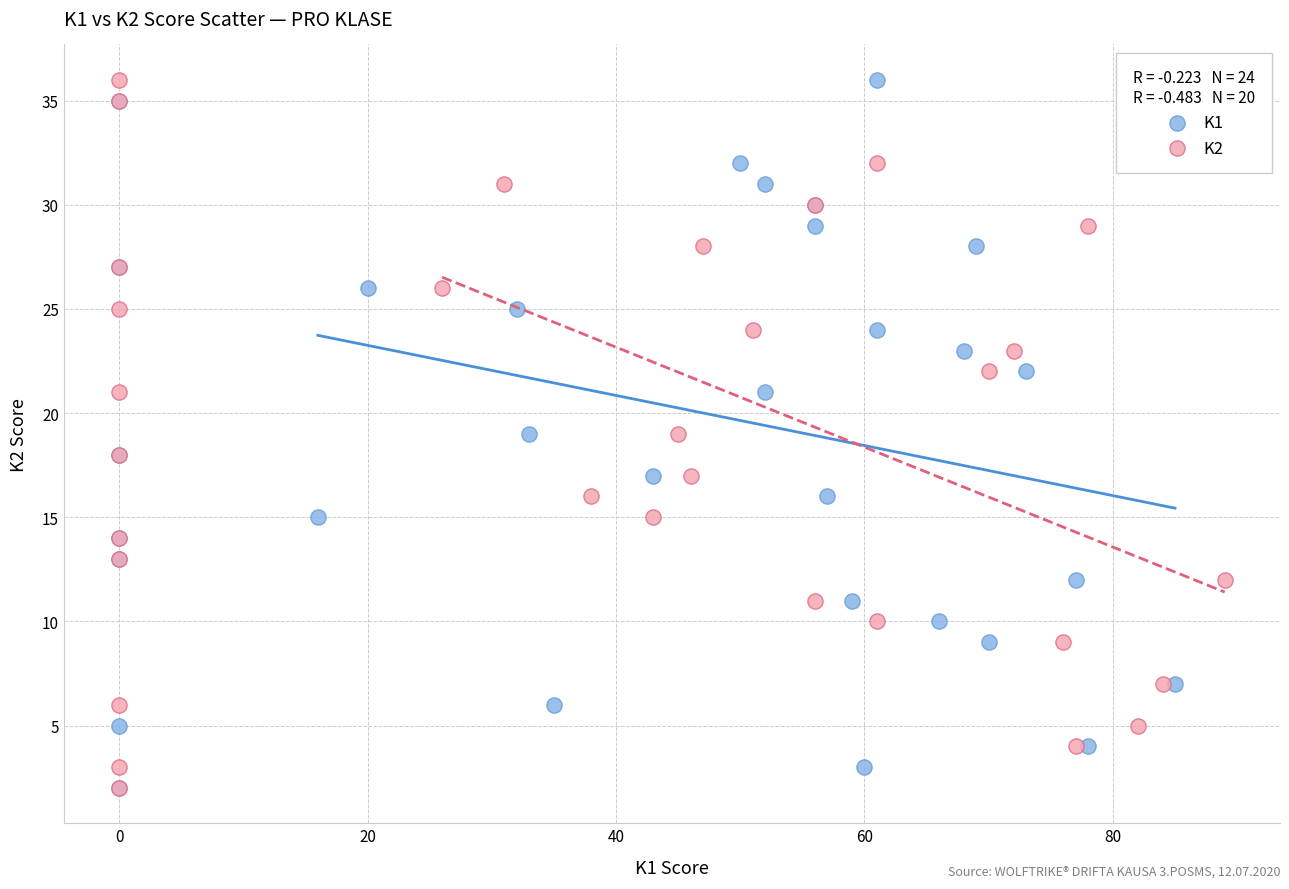

What are all the series names shown in the legend?

K1, K2